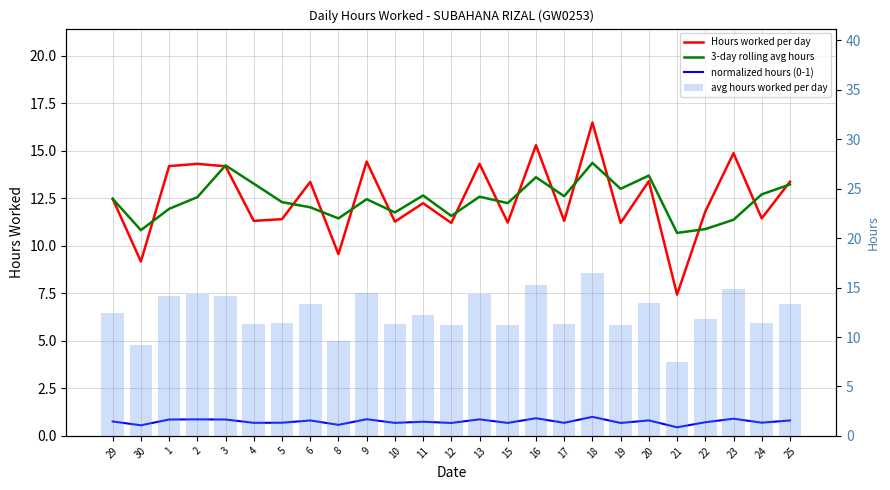

How many groups of bars are there?

25